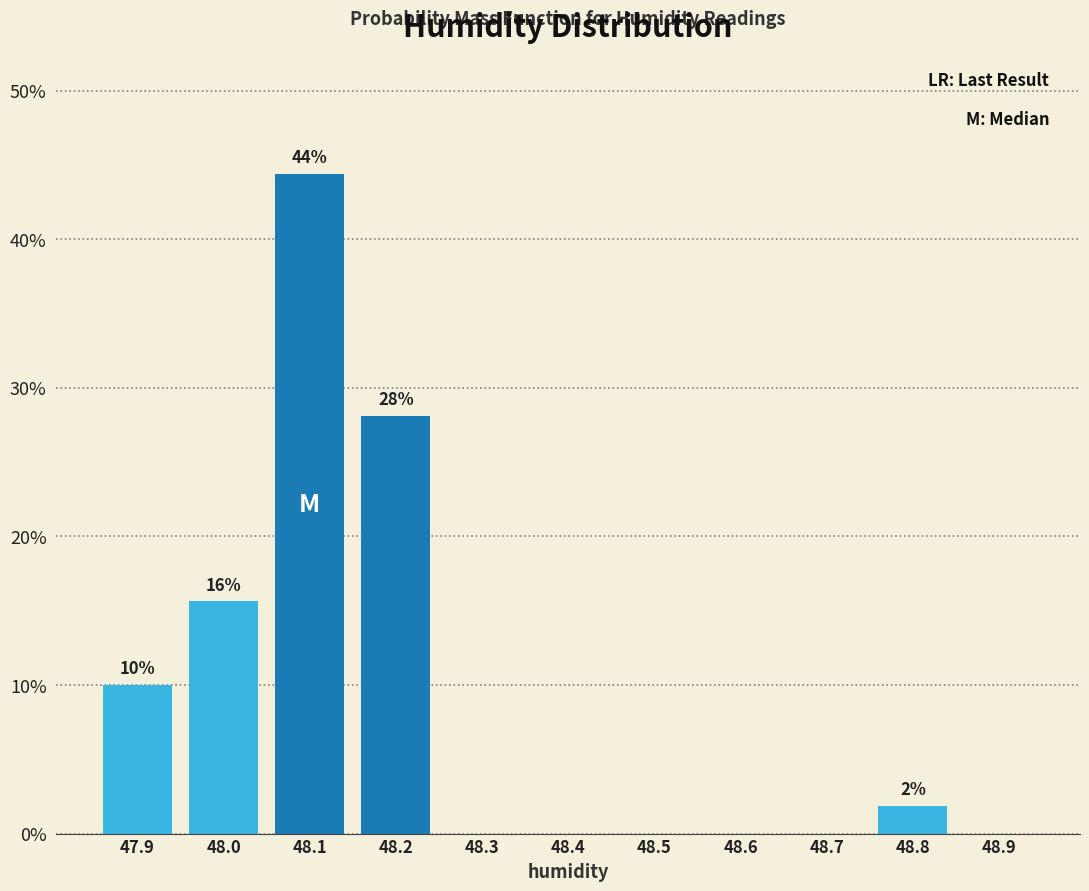

Over which range of the x-axis is the bar tallest?

48.05 to 48.15